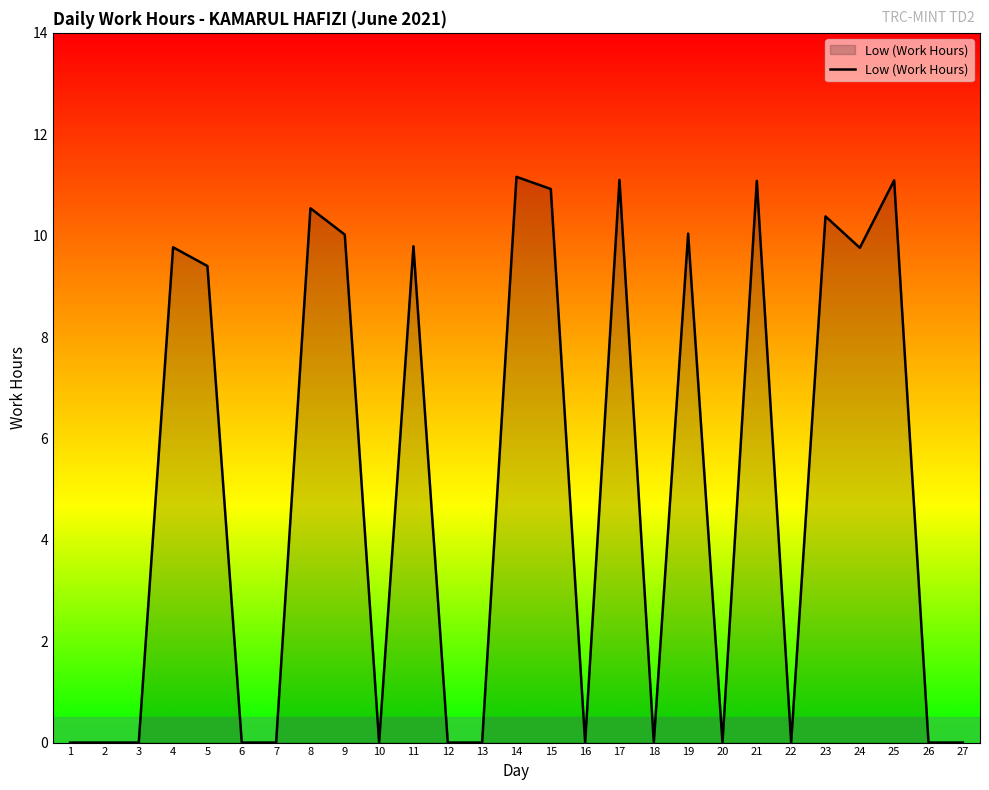

What is the difference between the maximum and minimum values?

11.2